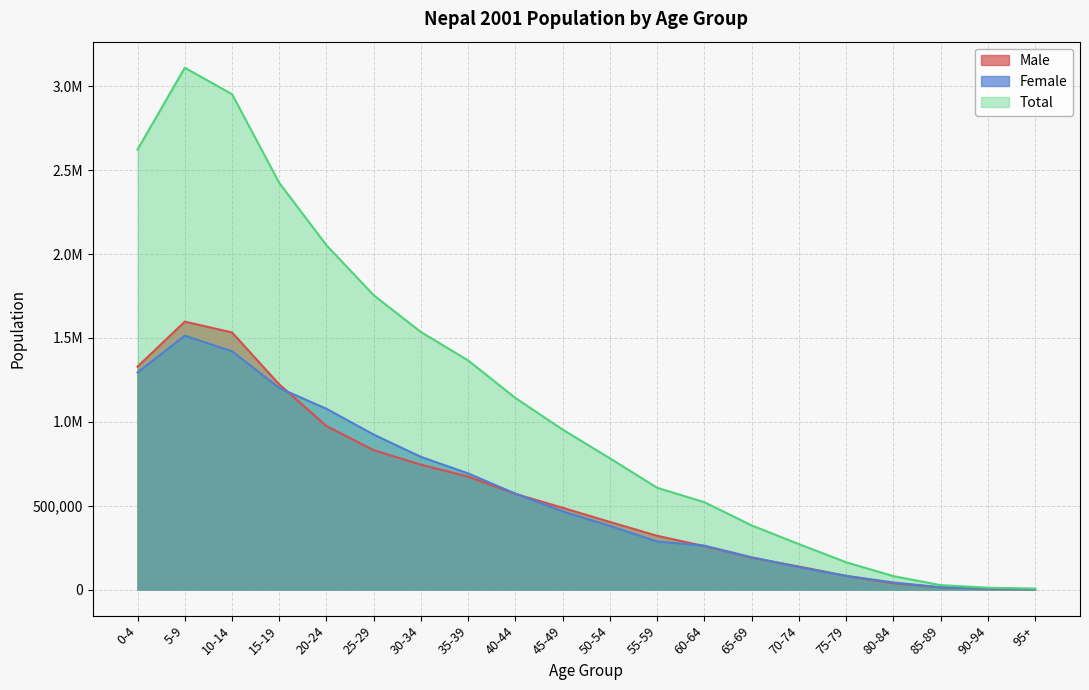

Which label corresponds to the smallest value in the chart?

95+